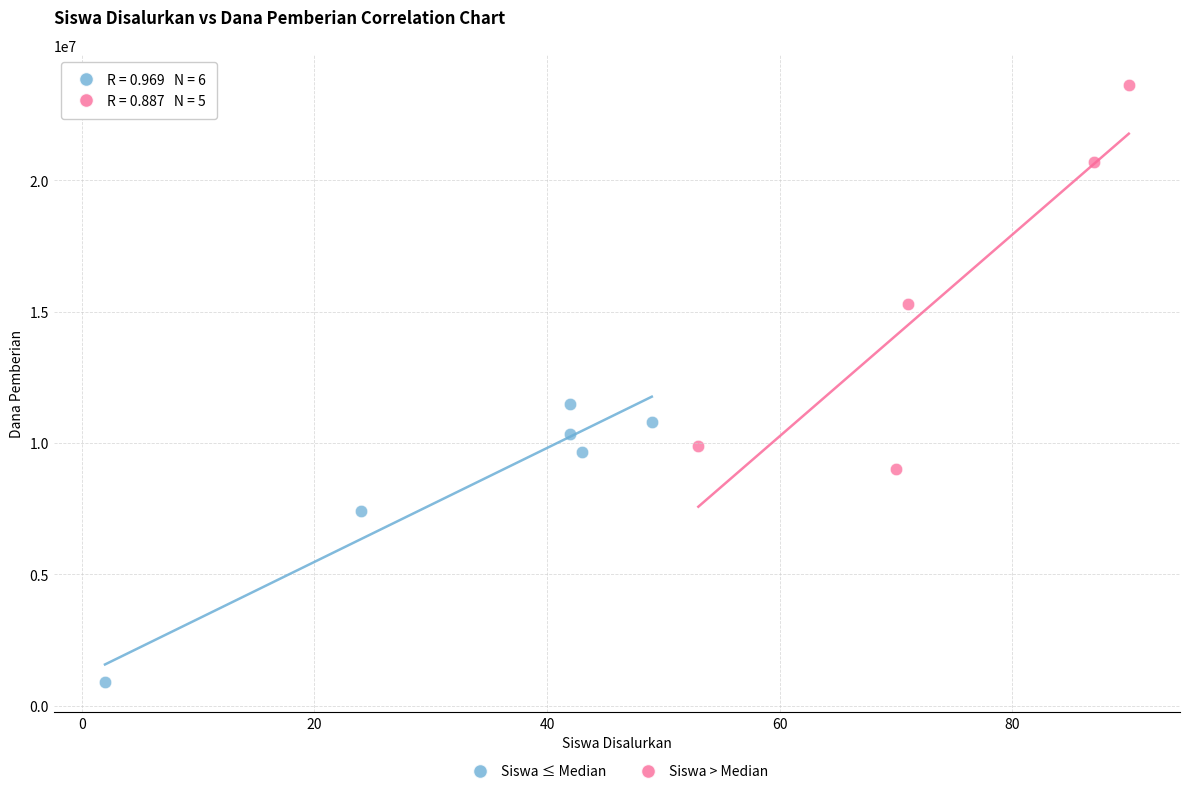

Which series contains the lowest Y value?

Siswa ≤ Median